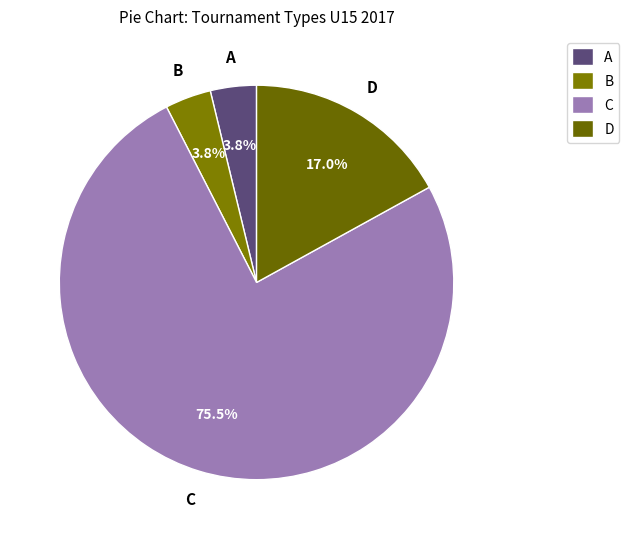

What is the ratio of the value at A to the value at D?

0.2